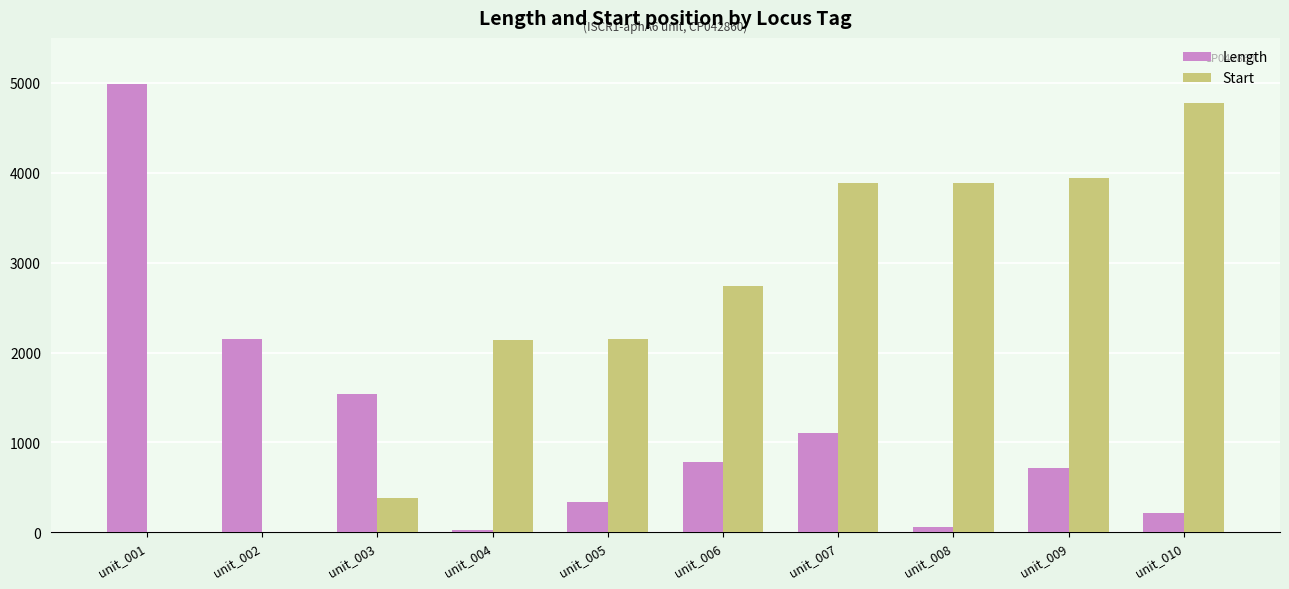

The value of Start at unit_006 is 4840. True or false?

False